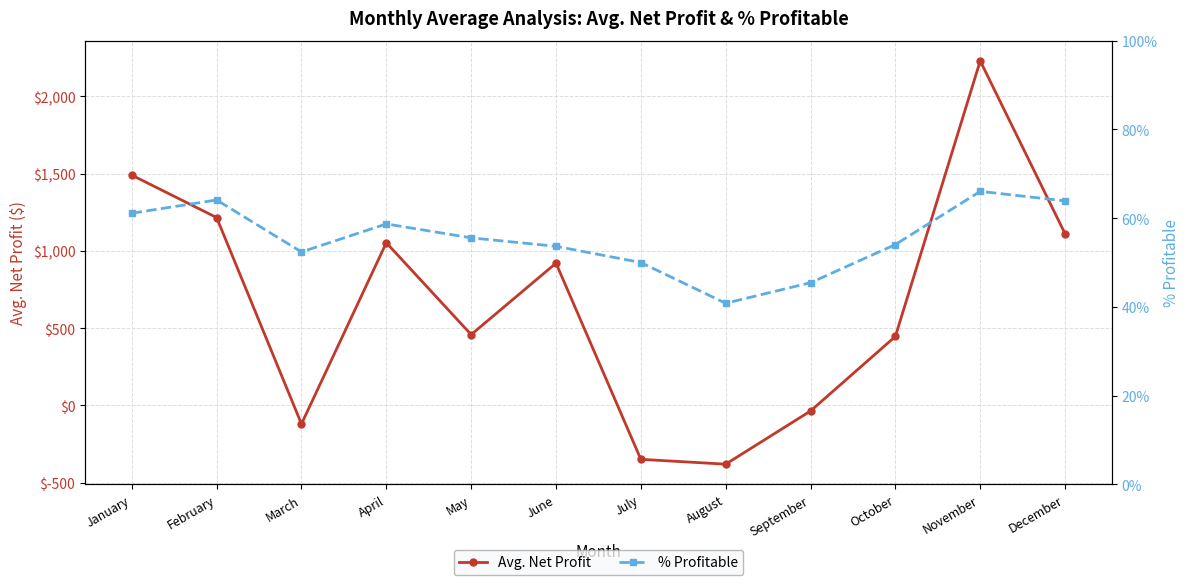

What is the greatest value displayed?

2230.0